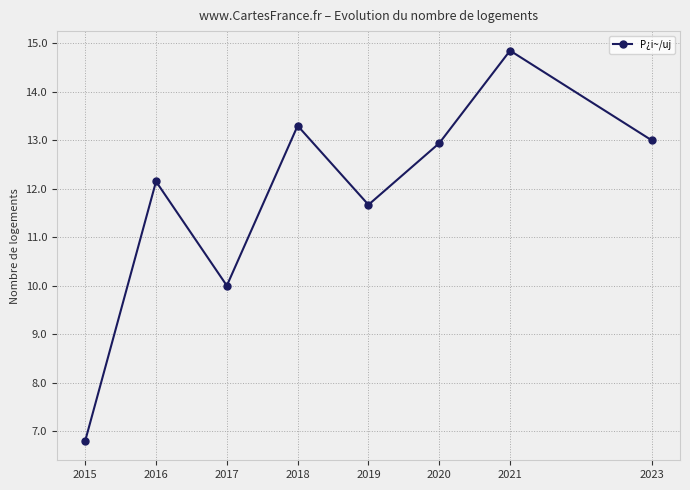

How many interior local valleys (lower than both neighbors) does the data have?

2